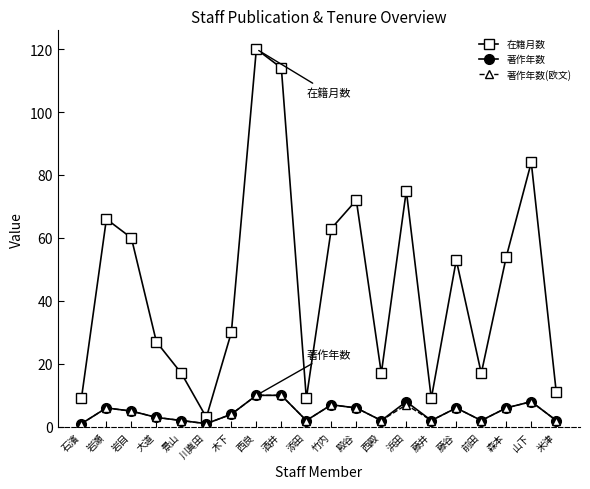

True or false: 著作年数 has more than 1 interior local peaks.

True